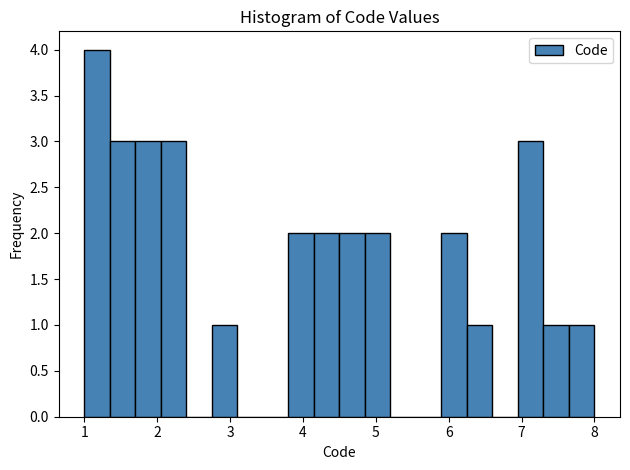

Read against the x-axis, roughly where is the centre of the tallest bar?

1.2